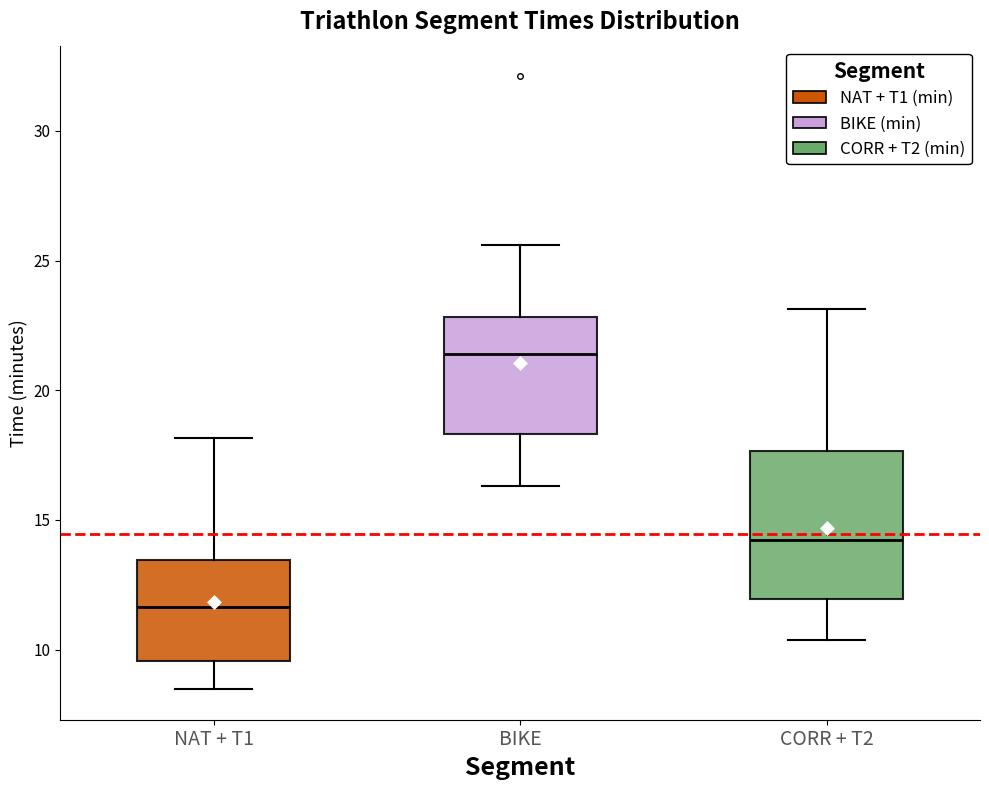

Reading left to right, transcribe this box plot: for each box, give where its median line is, the range the box spans, and where its two whiskers end, as read against the y-axis. The values are not printed on the chart, so give them approximately, as read against the axis.

NAT + T1: median 11.5, box 9.5 to 13.5, whiskers 8.5 to 18.0
BIKE: median 21.5, box 18.5 to 23.0, whiskers 16.5 to 25.5
CORR + T2: median 14.0, box 12.0 to 17.5, whiskers 10.5 to 23.0